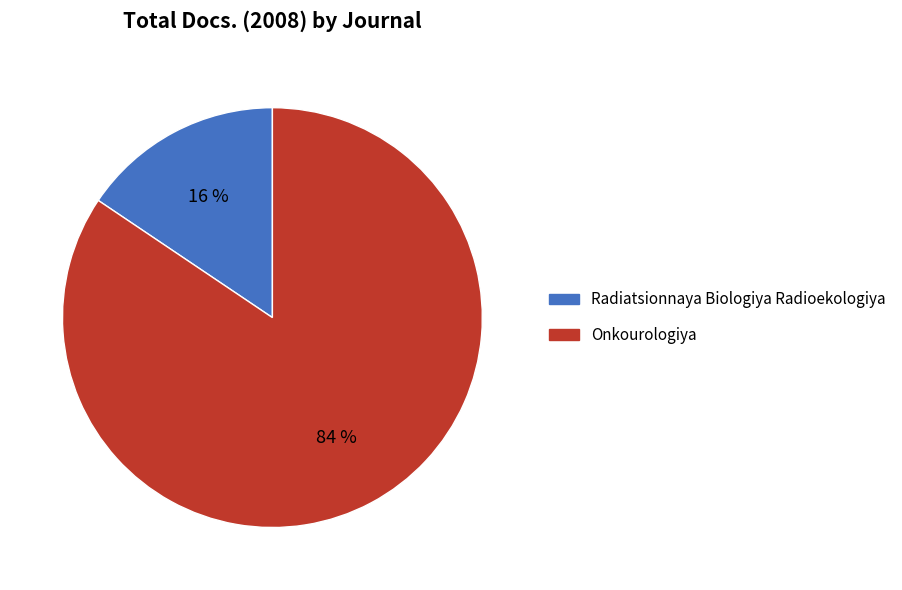

What is the ratio of the value at Radiatsionnaya Biologiya Radioekologiya to the value at Onkourologiya?

0.2